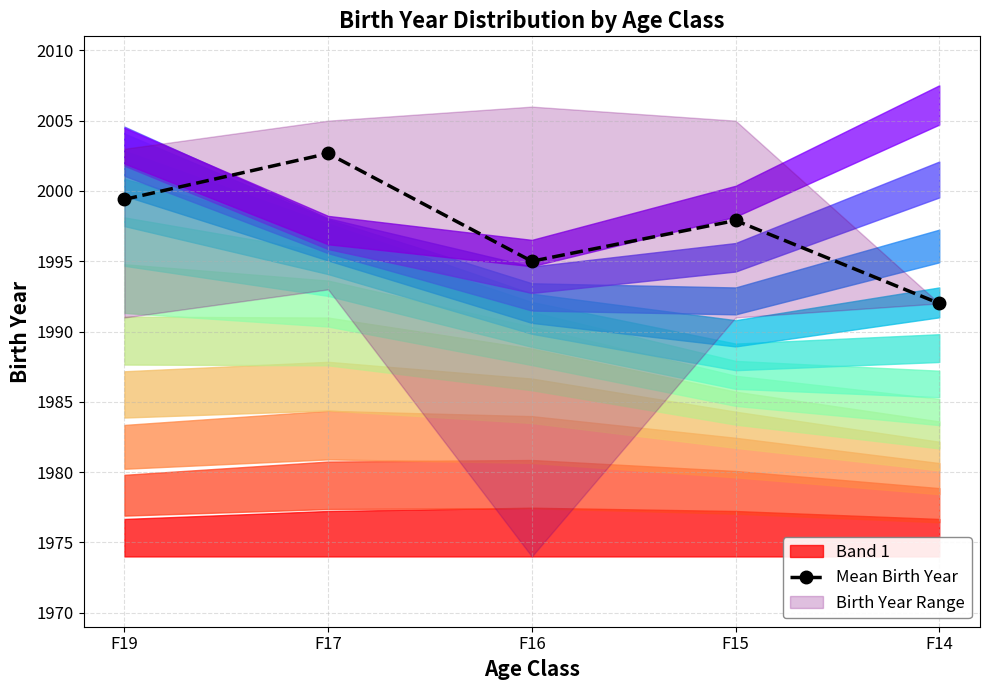

Count the number of values greater than 1997.

3